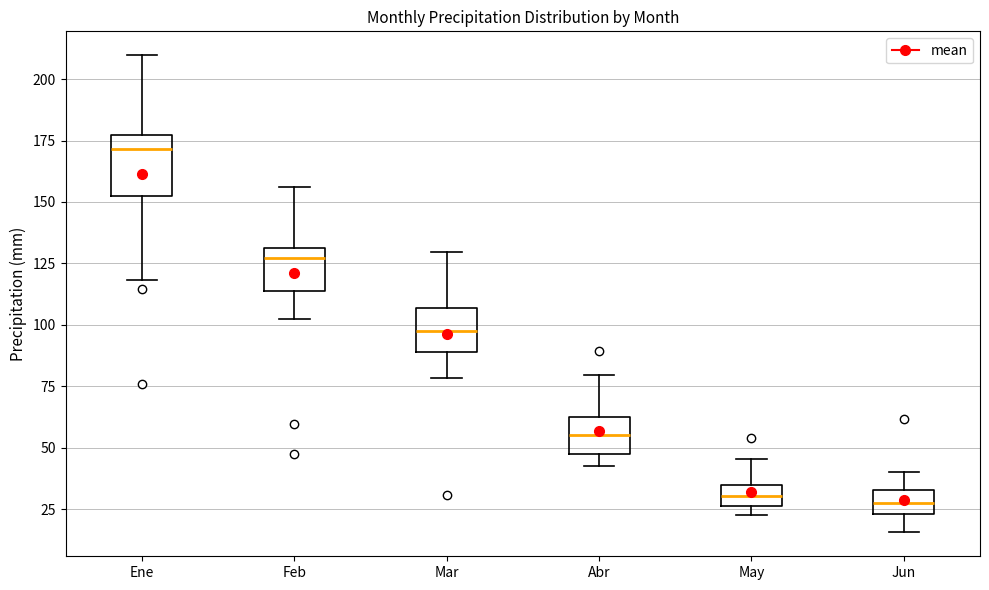

Reading left to right, transcribe this box plot: for each box, give where its median line is, the range the box spans, and where its two whiskers end, as read against the y-axis. The values are not printed on the chart, so give them approximately, as read against the axis.

Ene: median 170, box 150 to 175, whiskers 120 to 210
Feb: median 125, box 115 to 130, whiskers 105 to 155
Mar: median 95, box 90 to 105, whiskers 80 to 130
Abr: median 55, box 45 to 65, whiskers 45 (just below the box's lower edge) to 80
May: median 30, box 25 to 35, whiskers 25 (just below the box's lower edge) to 45
Jun: median 30, box 25 to 35, whiskers 15 to 40